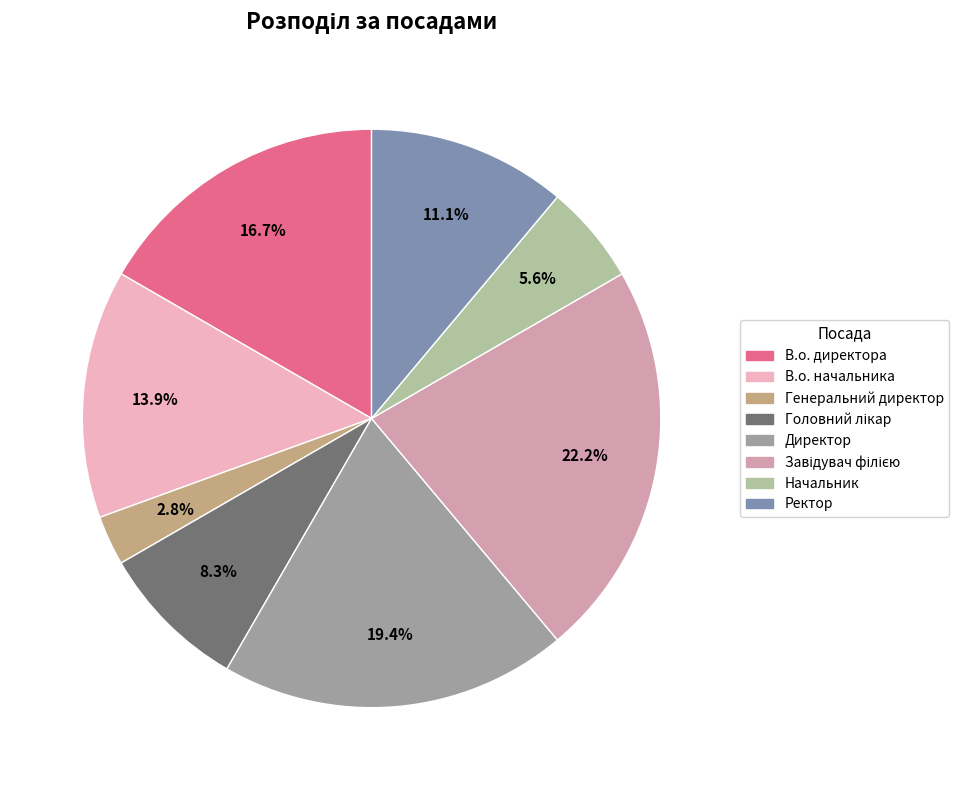

To the nearest percent, what portion does Начальник represent?

6%